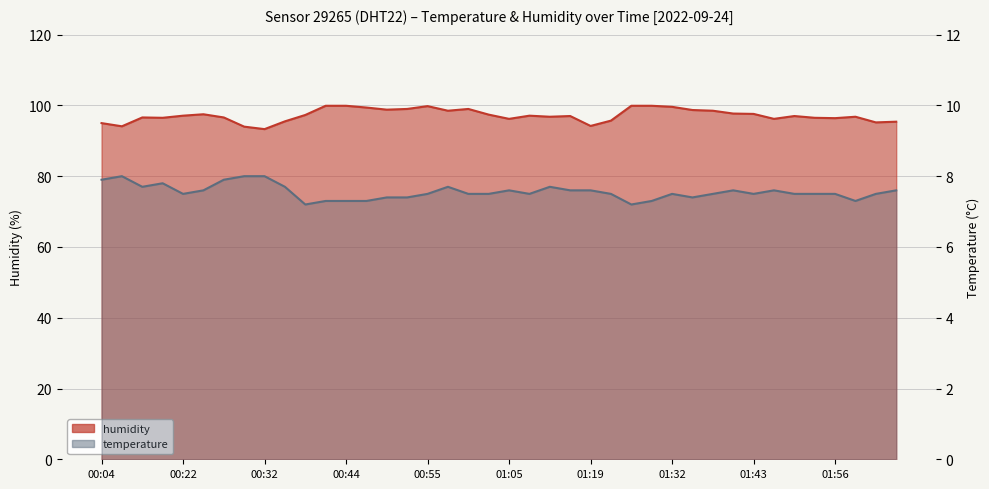

What is the total value across all series at 01:43?

105.1